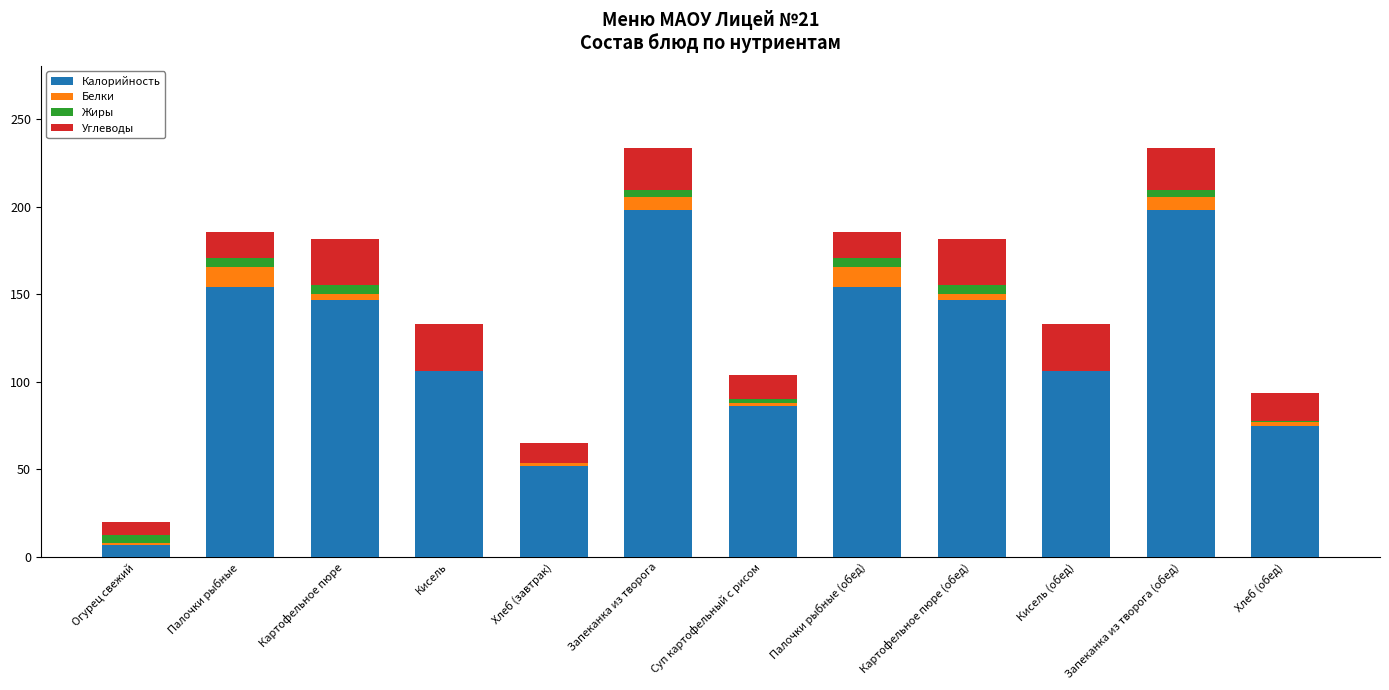

What are all the series names shown in the legend?

Калорийность, Белки, Жиры, Углеводы